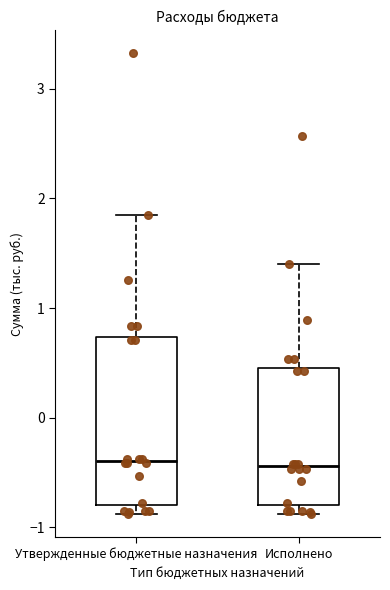

Where does the median line of the box for Утвержденные бюджетные назначения sit on the y-axis? The values are not printed on the chart, so give them approximately, as read against the axis.

-0.4